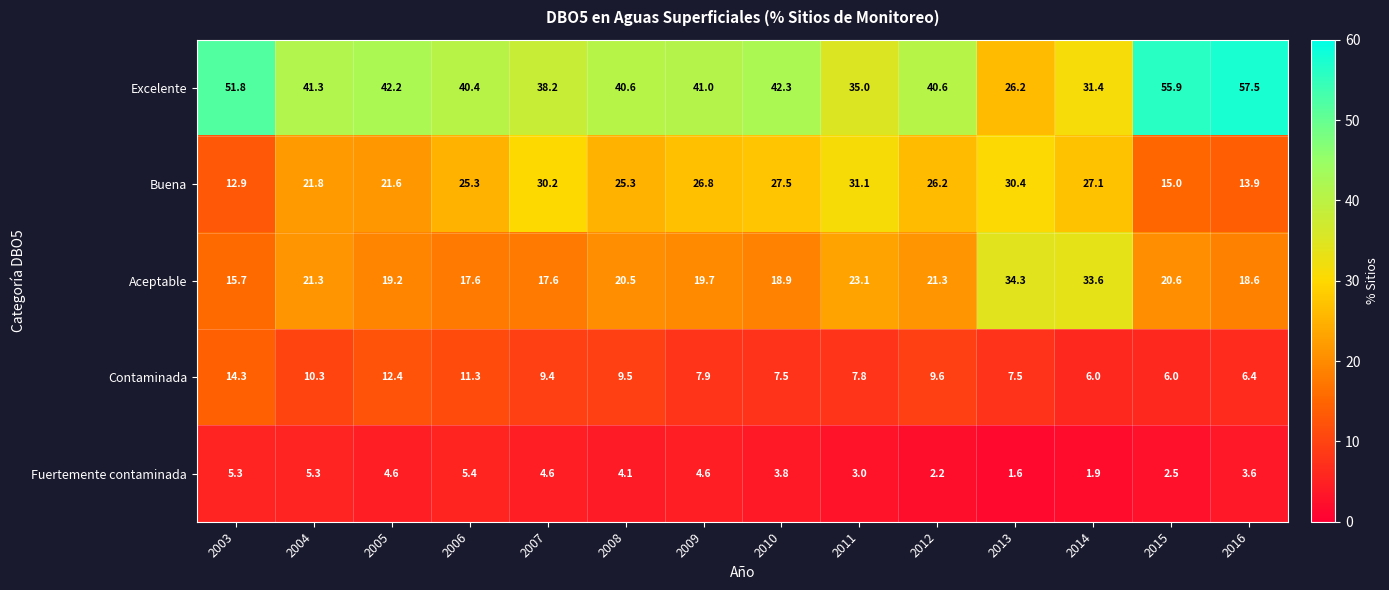

Is it true that Buena equals 27.1 at 2014?

True